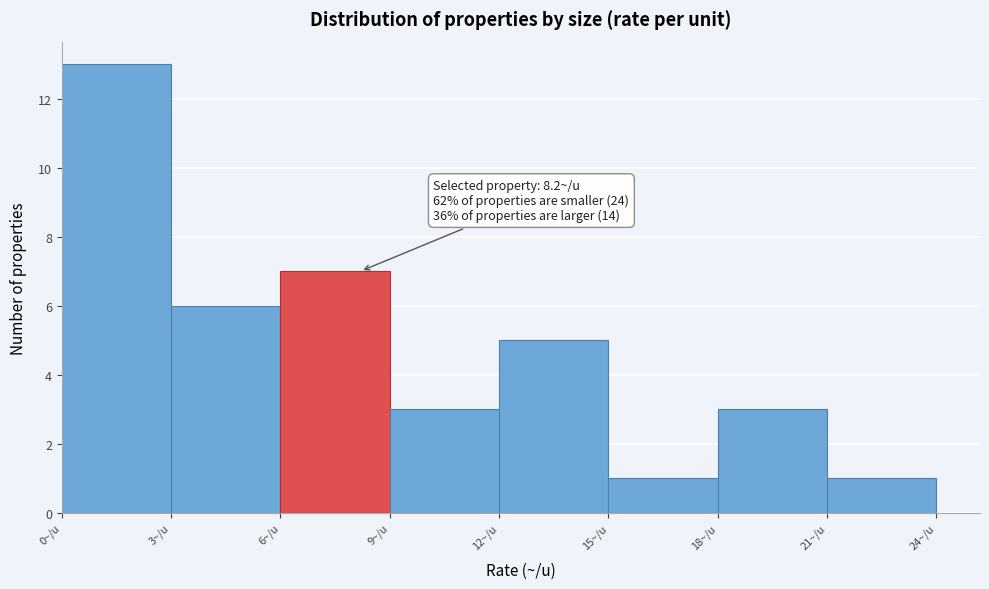

Over which range of the x-axis is the bar tallest?

0 to 3